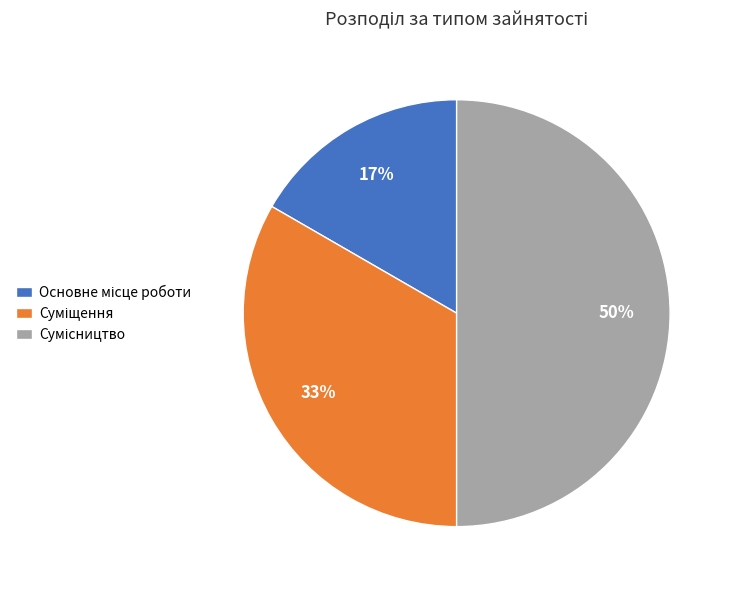

To the nearest percent, what is the average slice percentage?

33%